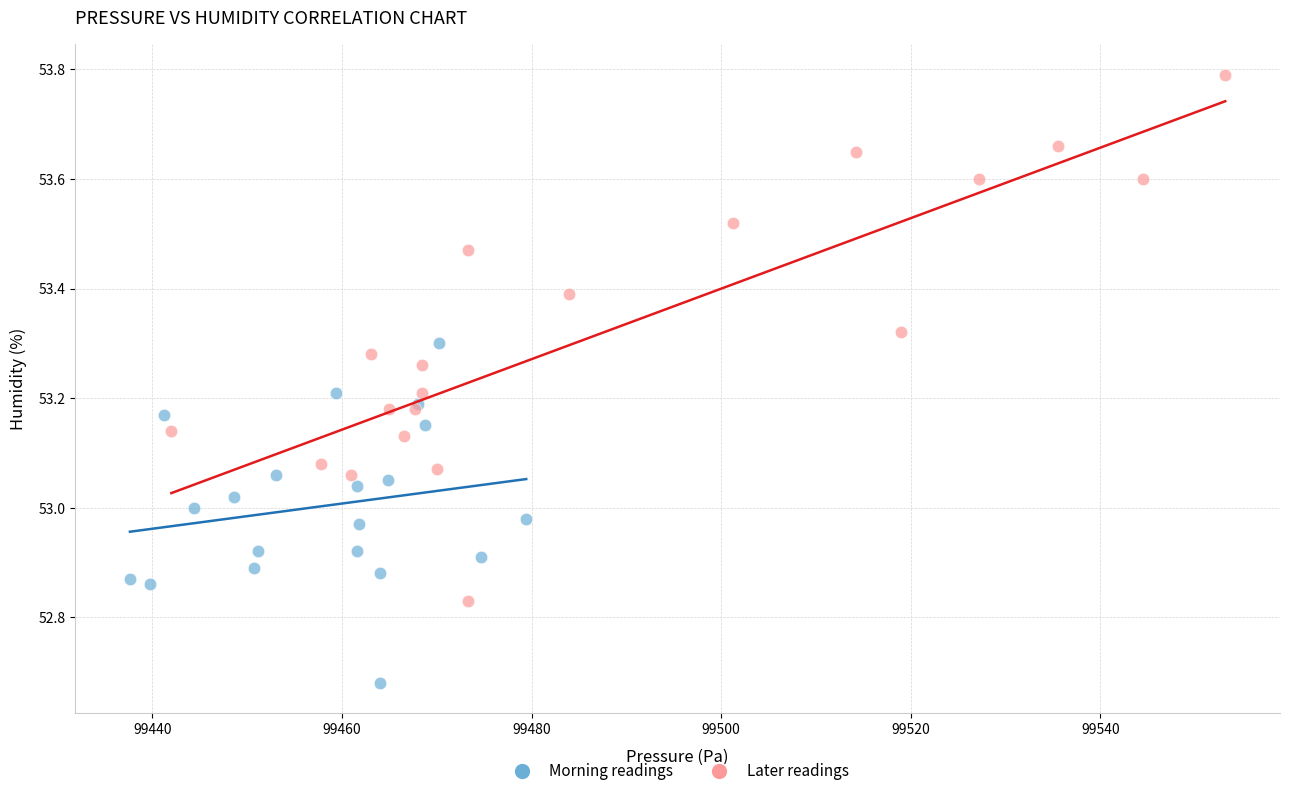

Which series has the largest Y range (max minus min)?

Later readings